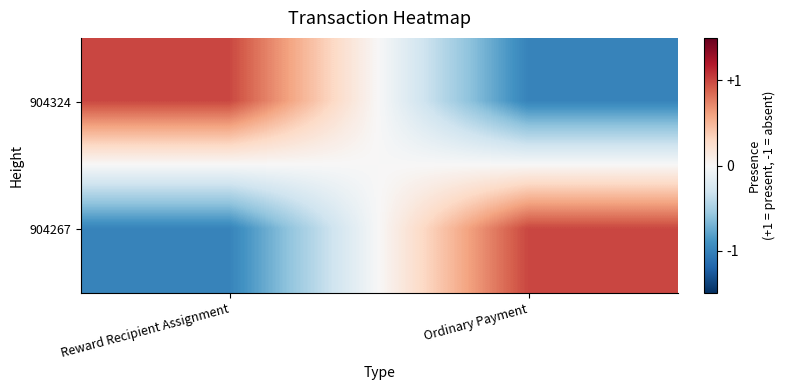

Which has a higher value, Reward Recipient Assignment or Ordinary Payment?

Reward Recipient Assignment